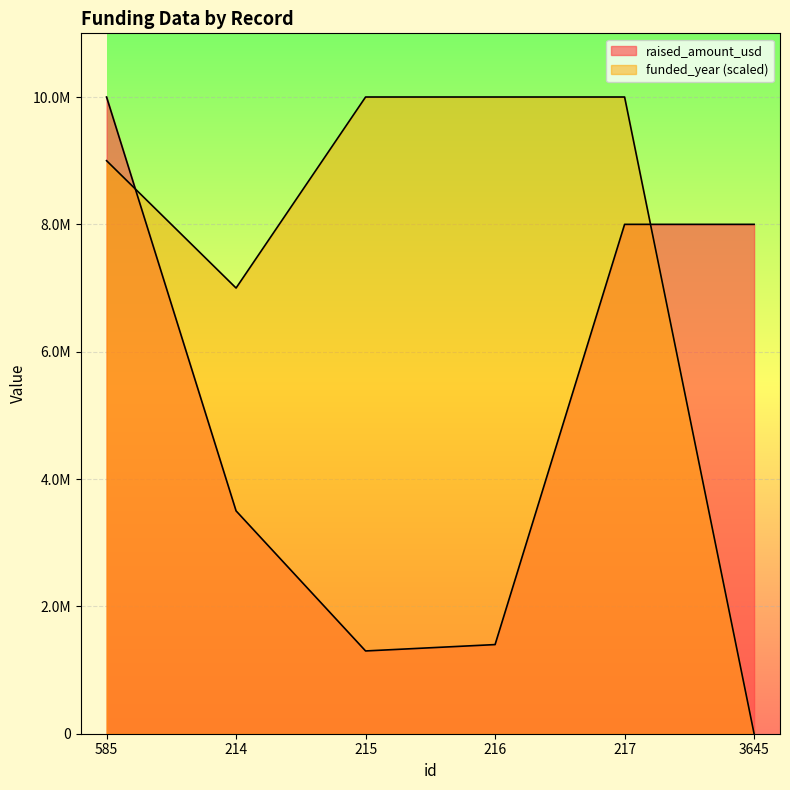

Where is funded_year nearest to the value 5000000?

214